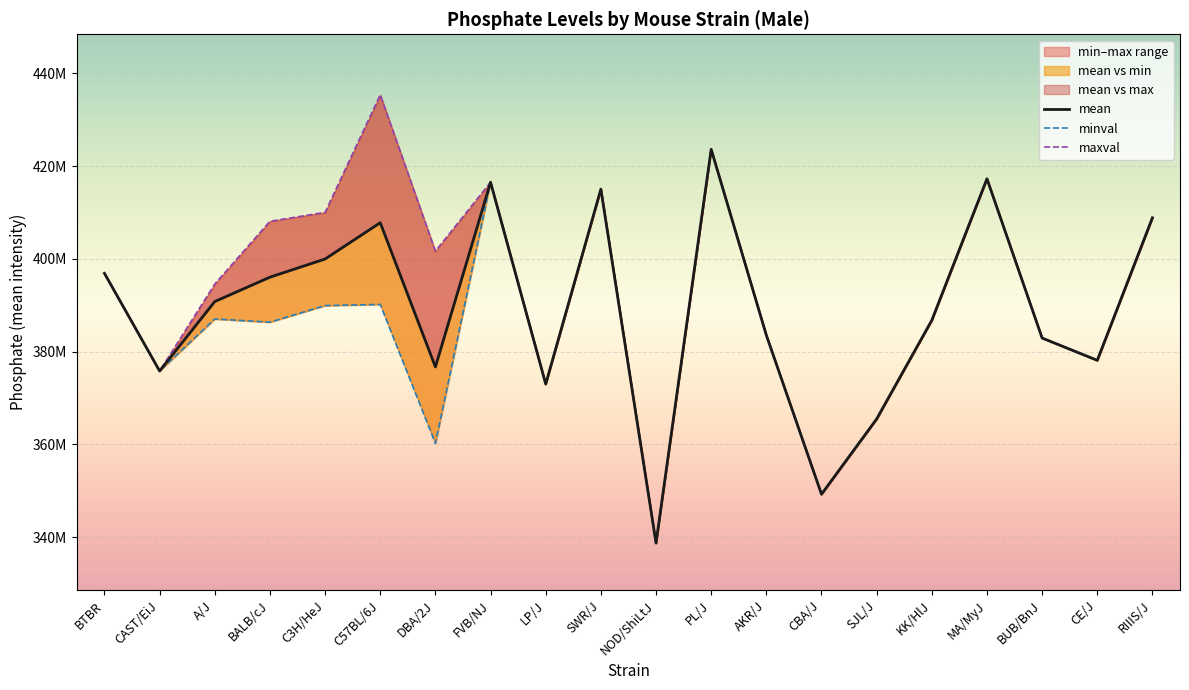

Where does the minval series first go above 386752000?

BTBR